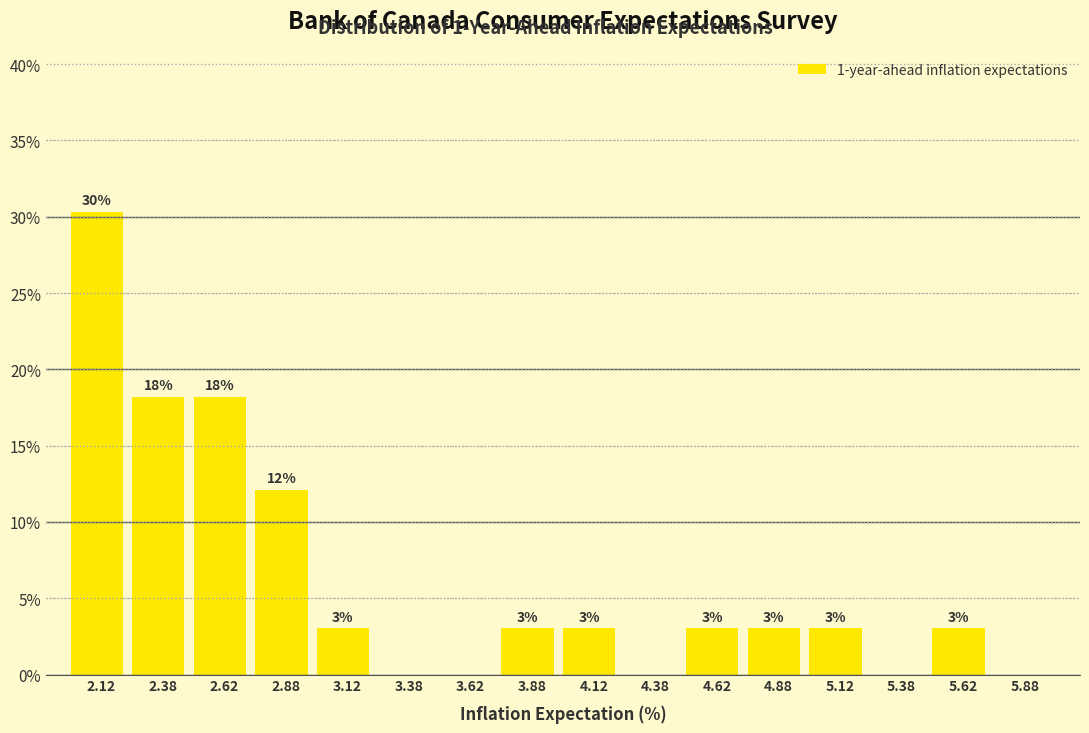

Over which range of the x-axis is the bar tallest?

2.00 to 2.25